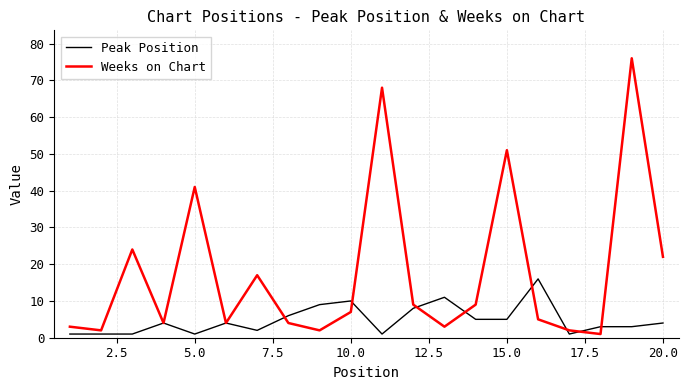

What is the maximum value shown in the chart?

76